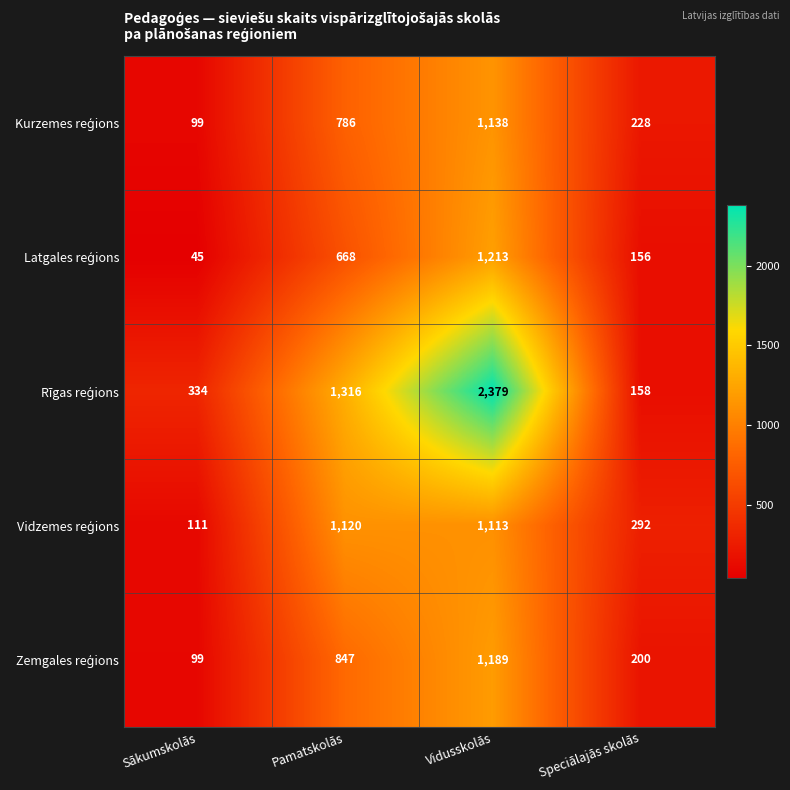

What is the spread (max minus min) of values at Vidusskolās?

1266